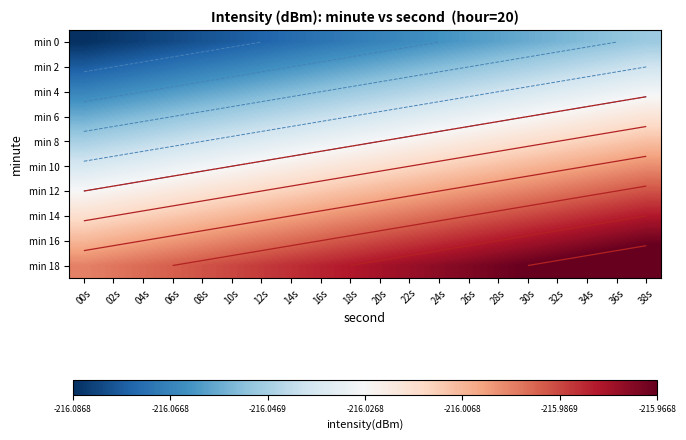

What is the sum of all min 10 values?

-4320.4